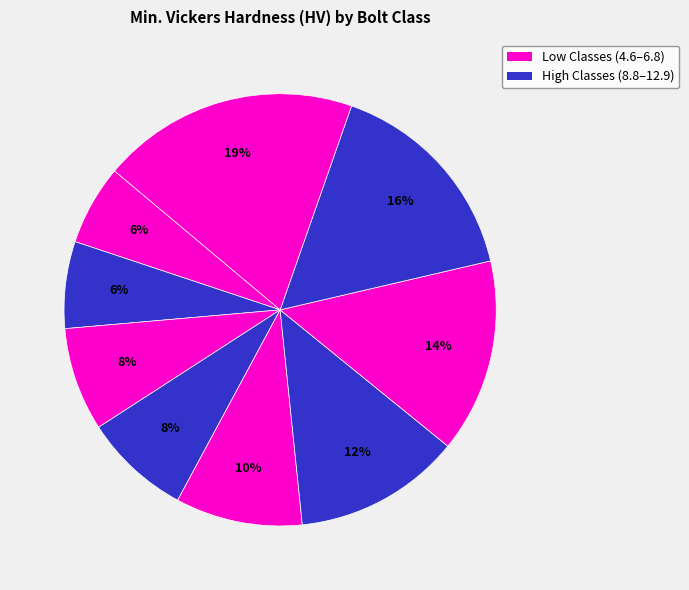

How many segments does this pie chart have?

9